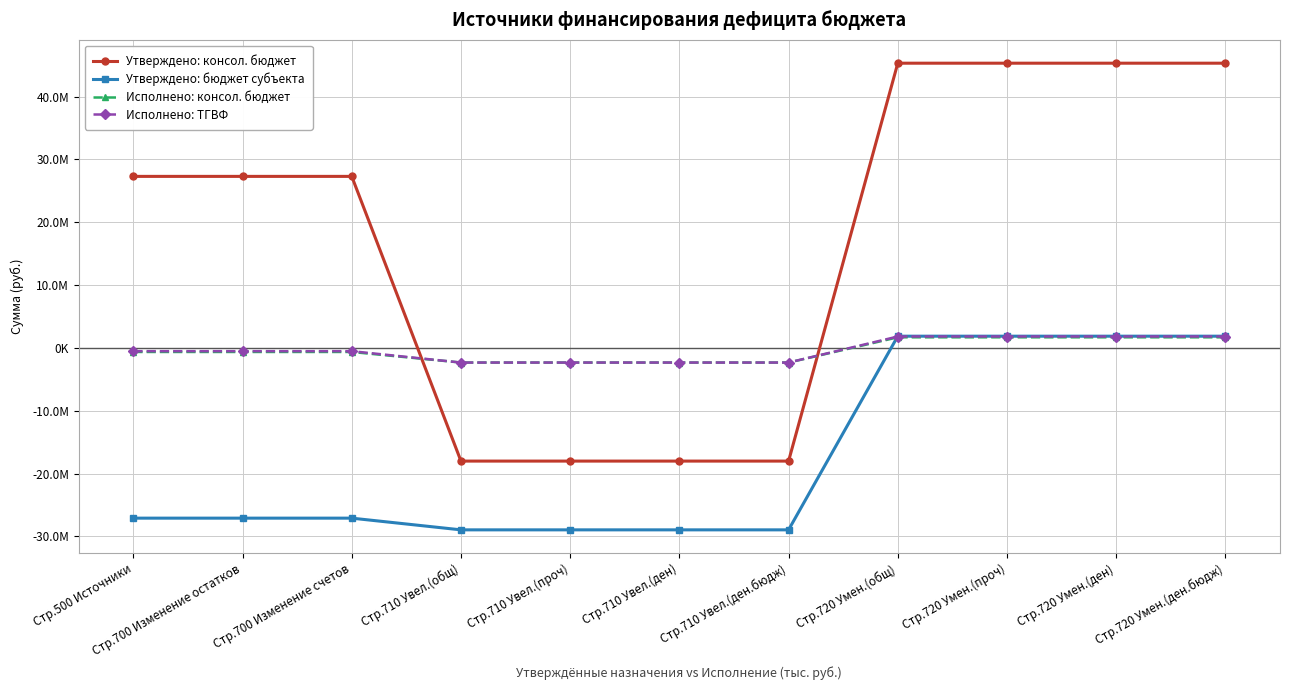

What is the minimum value for Исполнено: консол. бюджет?

-2332006.9